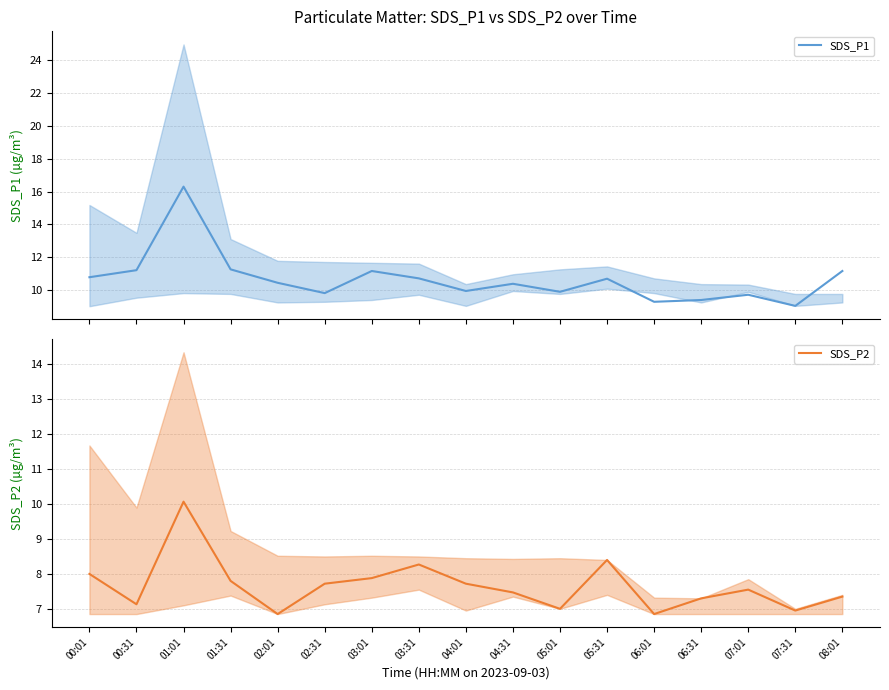

True or false: SDS_P1 has more than 2 interior local peaks.

True